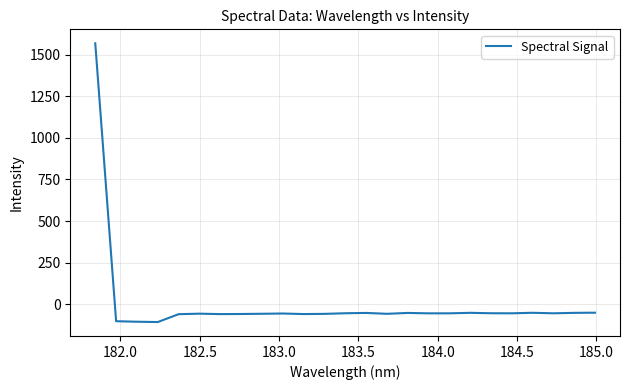

What is the greatest value displayed?

1568.4